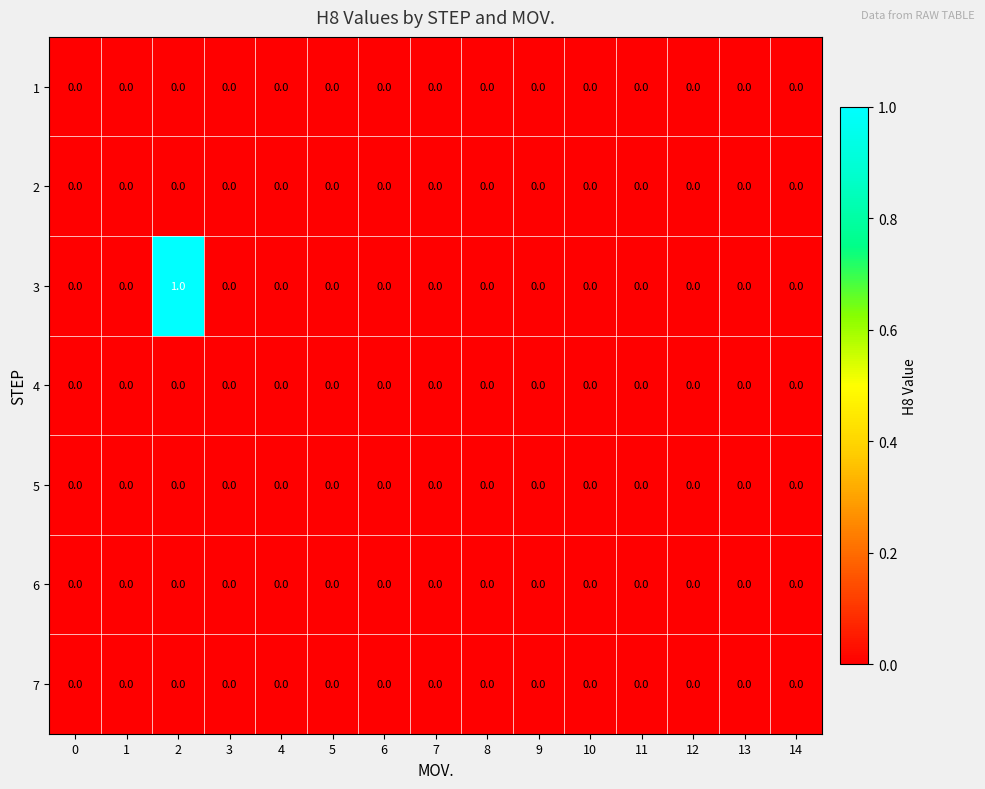

Count the number of categories in the chart.

15